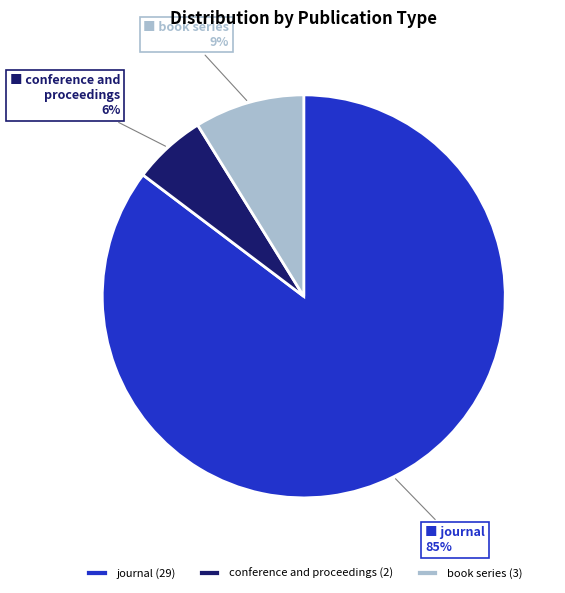

How many slices are in this pie chart?

3